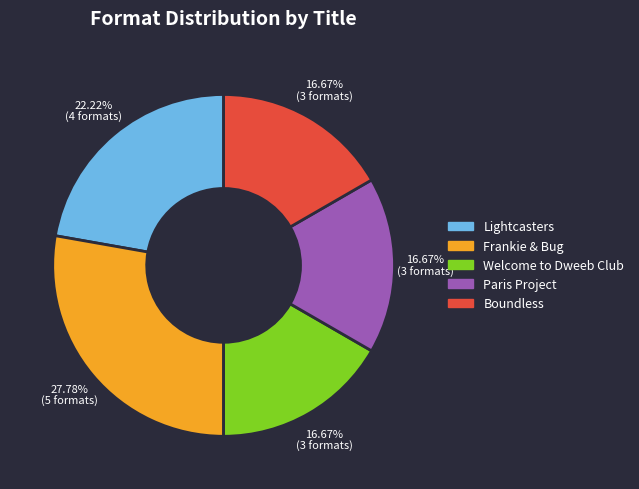

Is the sum of Boundless and Lightcasters greater than half?

No